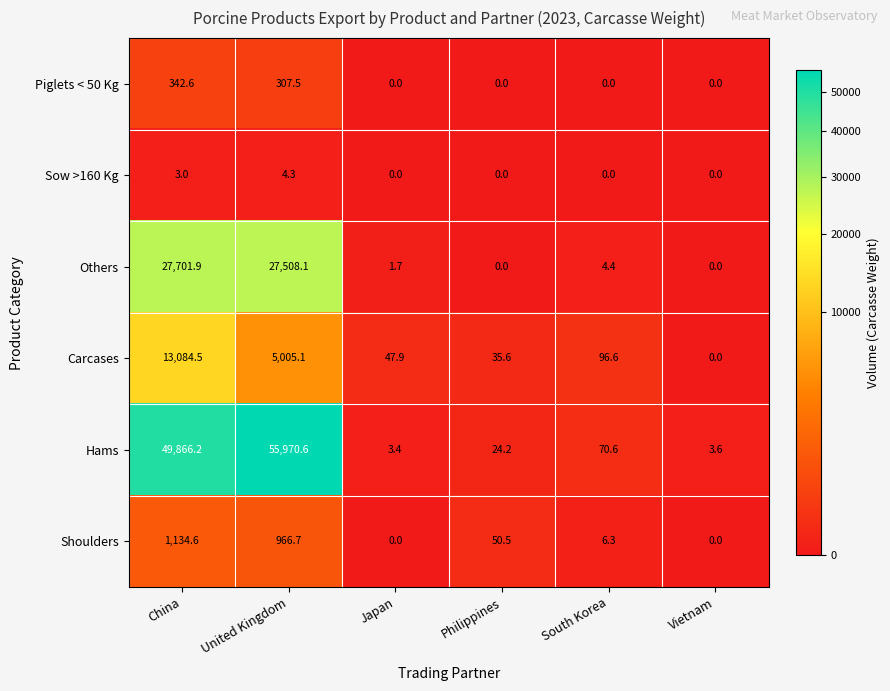

Which series has the largest range (max minus min)?

Hams